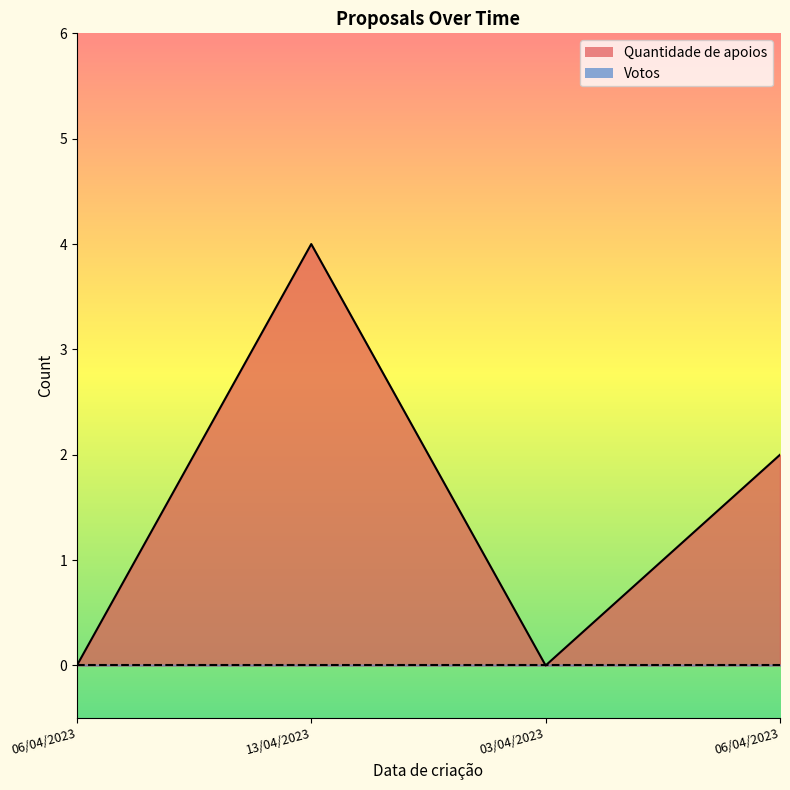

What is the change in value from 03/04/2023 to 06/04/2023?

+2